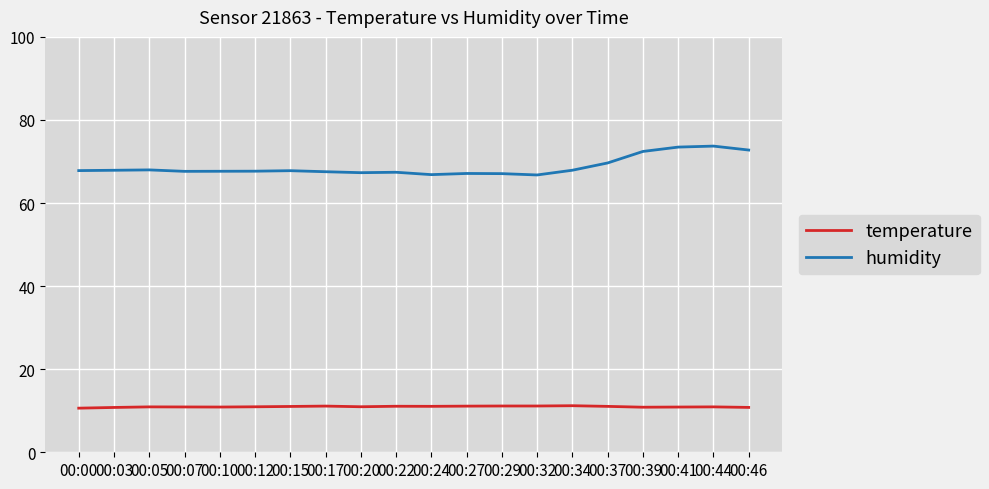

At which label is humidity closest to 70?

00:37